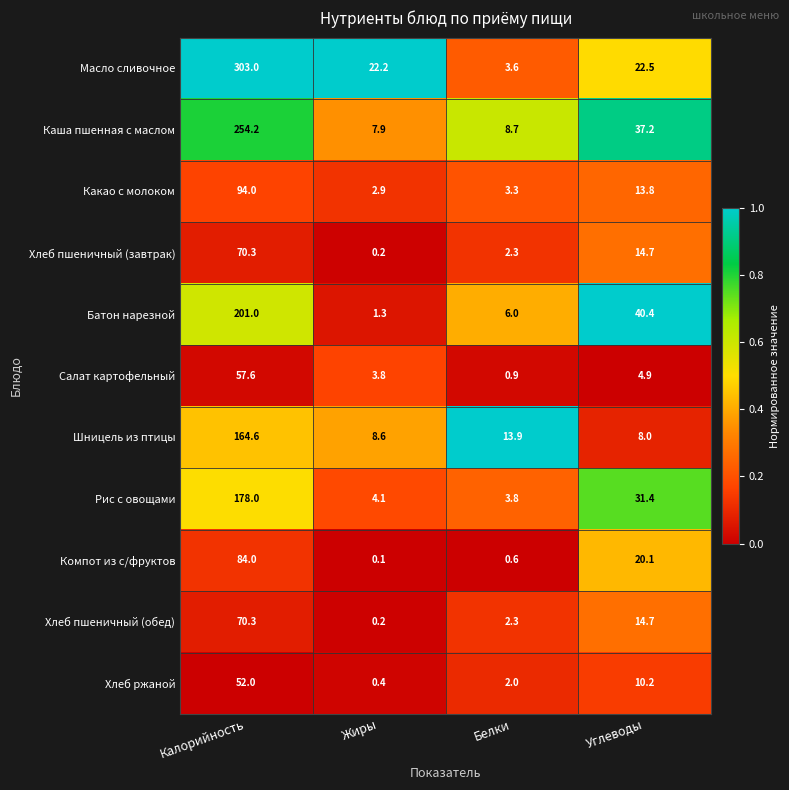

Which category has the lowest value in the Хлеб пшеничный (завтрак) series?

Жиры